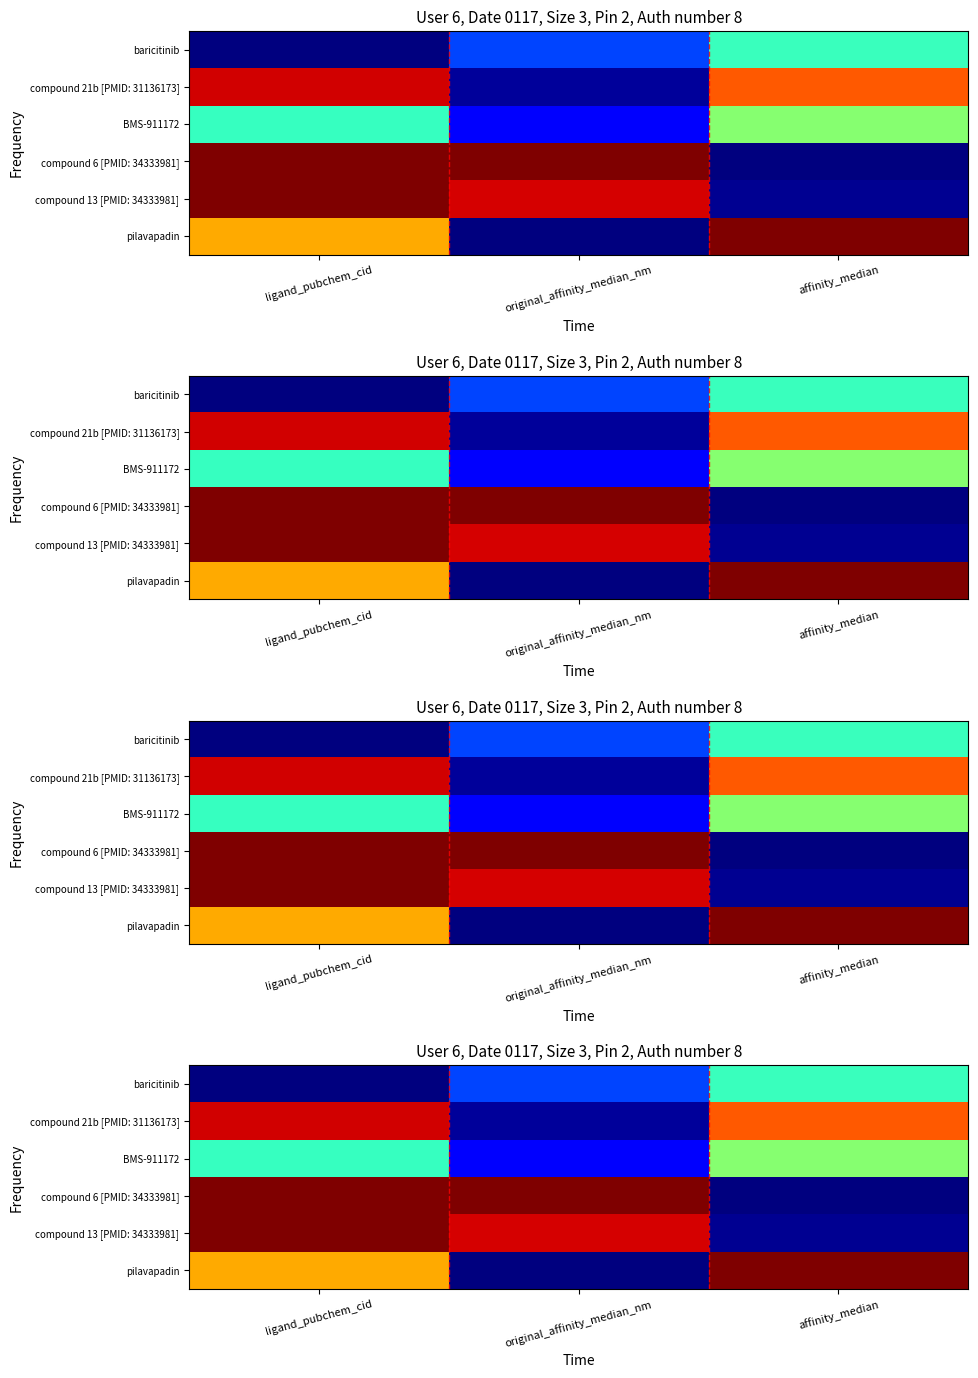

The value of compound 6 [PMID: 34333981] at ligand_pubchem_cid is 1.8. True or false?

False